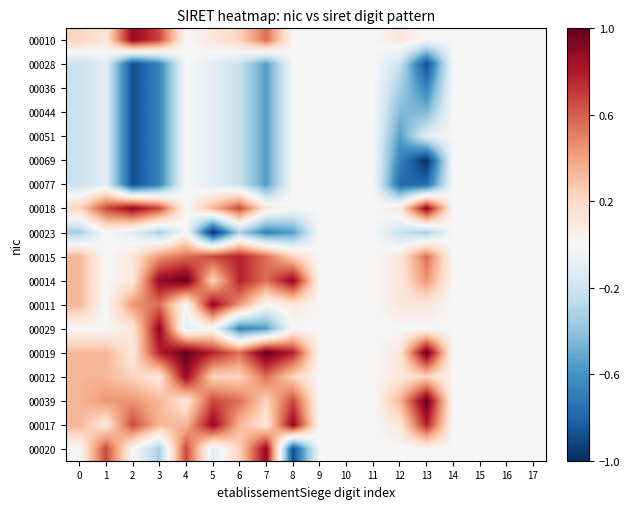

Reading left to right, what are all the values shown in this chart?

00010: 0=0.2	1=0.1	2=0.9	3=0.7	4=0.0	5=0.1	6=0.2	7=0.6	8=0.0	9=0.0	10=0.0	11=0.0	12=0.1	13=0.0	14=0.0	15=0.0	16=0.0	17=0.0
00028: 0=-0.2	1=-0.1	2=-0.9	3=-0.7	4=0.0	5=-0.1	6=-0.2	7=-0.6	8=0.0	9=0.0	10=0.0	11=0.0	12=-0.2	13=-0.9	14=0.0	15=0.0	16=0.0	17=0.0
00036: 0=-0.2	1=-0.1	2=-0.9	3=-0.7	4=0.0	5=-0.1	6=-0.2	7=-0.6	8=0.0	9=0.0	10=0.0	11=0.0	12=-0.3	13=-0.7	14=0.0	15=0.0	16=0.0	17=0.0
00044: 0=-0.2	1=-0.1	2=-0.9	3=-0.7	4=0.0	5=-0.1	6=-0.2	7=-0.6	8=0.0	9=0.0	10=0.0	11=0.0	12=-0.4	13=-0.4	14=0.0	15=0.0	16=0.0	17=0.0
00051: 0=-0.2	1=-0.1	2=-0.9	3=-0.7	4=0.0	5=-0.1	6=-0.2	7=-0.6	8=0.0	9=0.0	10=0.0	11=0.0	12=-0.6	13=-0.1	14=0.0	15=0.0	16=0.0	17=0.0
00069: 0=-0.2	1=-0.1	2=-0.9	3=-0.7	4=0.0	5=-0.1	6=-0.2	7=-0.6	8=0.0	9=0.0	10=0.0	11=0.0	12=-0.7	13=-1.0	14=0.0	15=0.0	16=0.0	17=0.0
00077: 0=-0.2	1=-0.1	2=-0.9	3=-0.7	4=0.0	5=-0.1	6=-0.2	7=-0.6	8=0.0	9=0.0	10=0.0	11=0.0	12=-0.8	13=-0.8	14=0.0	15=0.0	16=0.0	17=0.0
00018: 0=0.2	1=0.7	2=0.9	3=0.7	4=0.0	5=0.3	6=0.7	7=0.1	8=0.0	9=0.0	10=0.0	11=0.0	12=0.1	13=0.9	14=0.0	15=0.0	16=0.0	17=0.0
00023: 0=-0.3	1=0.0	2=-0.1	3=-0.3	4=0.0	5=-1.0	6=-0.3	7=-0.7	8=-0.6	9=0.0	10=0.0	11=0.0	12=-0.2	13=-0.3	14=0.0	15=0.0	16=0.0	17=0.0
00015: 0=0.3	1=0.0	2=0.1	3=0.4	4=0.6	5=0.7	6=0.8	7=0.6	8=0.2	9=0.0	10=0.0	11=0.0	12=0.1	13=0.6	14=0.0	15=0.0	16=0.0	17=0.0
00014: 0=0.3	1=0.0	2=0.1	3=0.9	4=1.0	5=0.2	6=0.8	7=0.6	8=0.9	9=0.0	10=0.0	11=0.0	12=0.1	13=0.4	14=0.0	15=0.0	16=0.0	17=0.0
00011: 0=0.3	1=0.0	2=0.4	3=0.6	4=0.0	5=0.9	6=0.4	7=0.0	8=0.1	9=0.0	10=0.0	11=0.0	12=0.1	13=0.1	14=0.0	15=0.0	16=0.0	17=0.0
00029: 0=0.0	1=0.0	2=0.1	3=0.9	4=-0.1	5=0.0	6=-0.7	7=-0.6	8=0.0	9=0.0	10=0.0	11=0.0	12=0.0	13=0.0	14=0.0	15=0.0	16=0.0	17=0.0
00019: 0=0.3	1=0.3	2=0.1	3=0.8	4=1.0	5=0.8	6=0.6	7=1.0	8=0.8	9=0.0	10=0.0	11=0.0	12=0.1	13=1.0	14=0.0	15=0.0	16=0.0	17=0.0
00012: 0=0.3	1=0.3	2=0.2	3=0.1	4=0.9	5=0.2	6=0.2	7=0.6	8=0.2	9=0.0	10=0.0	11=0.0	12=0.1	13=0.2	14=0.0	15=0.0	16=0.0	17=0.0
00039: 0=0.3	1=0.4	2=0.4	3=0.3	4=0.1	5=0.7	6=0.6	7=0.2	8=0.7	9=0.0	10=0.0	11=0.0	12=0.3	13=1.0	14=0.0	15=0.0	16=0.0	17=0.0
00017: 0=0.3	1=0.1	2=0.7	3=0.3	4=0.3	5=0.9	6=0.3	7=0.1	8=0.9	9=0.0	10=0.0	11=0.0	12=0.1	13=0.8	14=0.0	15=0.0	16=0.0	17=0.0
00020: 0=0.0	1=0.7	2=0.0	3=-0.3	4=0.7	5=-0.1	6=0.2	7=0.9	8=-0.9	9=0.0	10=0.0	11=0.0	12=0.0	13=0.0	14=0.0	15=0.0	16=0.0	17=0.0